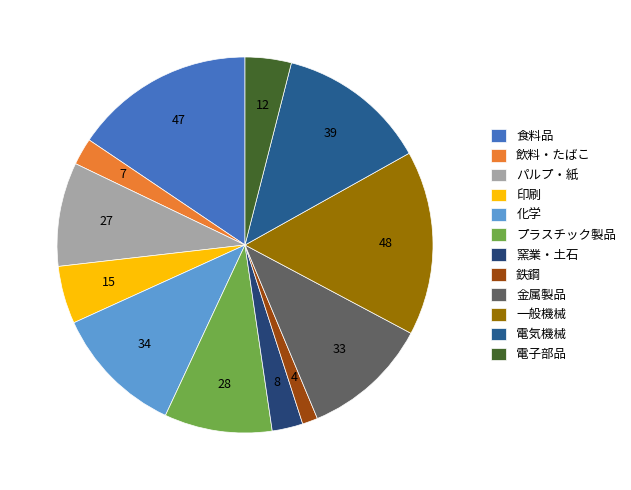

The 電子部品 slice represents 1% of the pie. True or false?

False